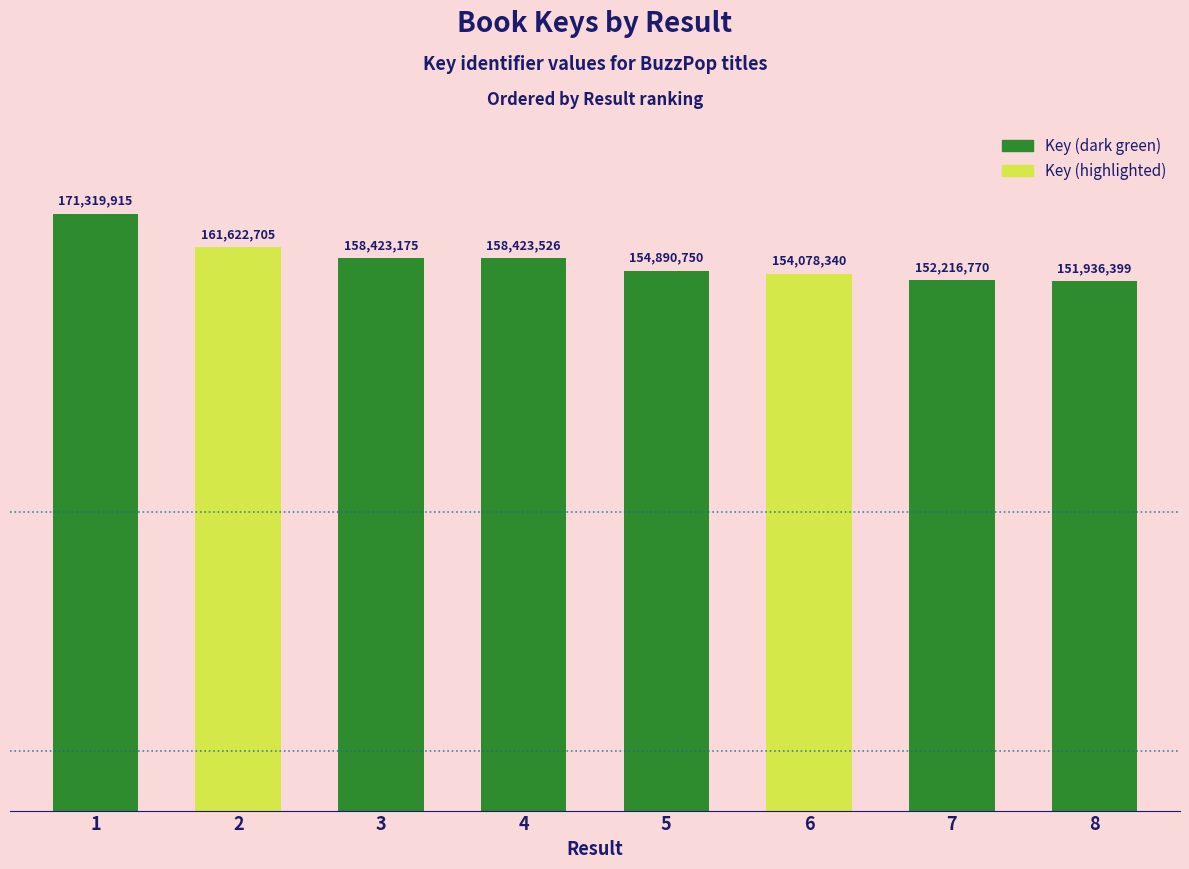

How many bars are there in total?

8